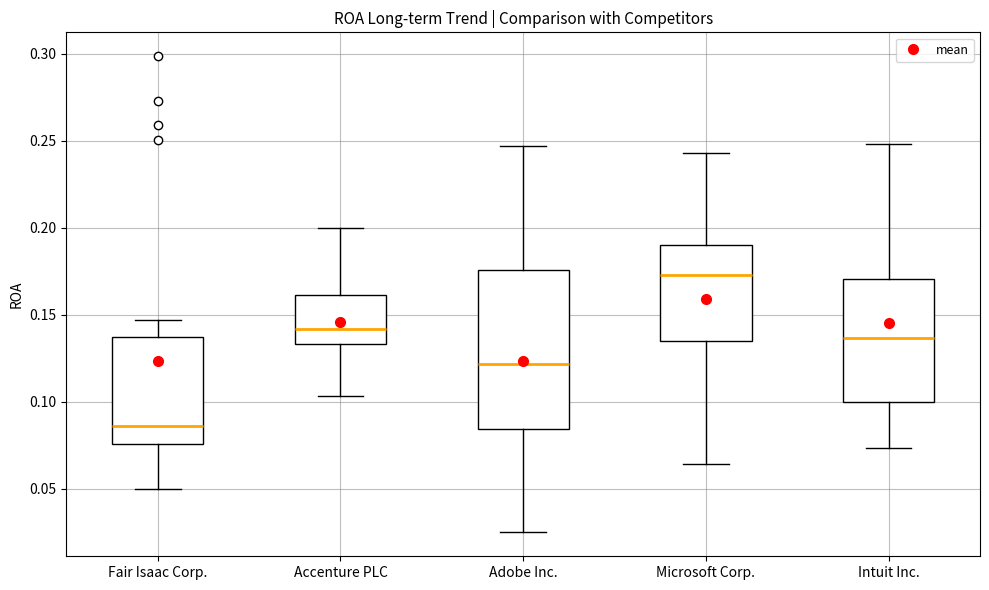

Reading left to right, transcribe this box plot: for each box, give where its median line is, the range the box spans, and where its two whiskers end, as read against the y-axis. The values are not printed on the chart, so give them approximately, as read against the axis.

Fair Isaac Corp.: median 0.085, box 0.075 to 0.135, whiskers 0.050 to 0.145
Accenture PLC: median 0.140, box 0.135 to 0.160, whiskers 0.105 to 0.200
Adobe Inc.: median 0.120, box 0.085 to 0.175, whiskers 0.025 to 0.245
Microsoft Corp.: median 0.175, box 0.135 to 0.190, whiskers 0.065 to 0.245
Intuit Inc.: median 0.135, box 0.100 to 0.170, whiskers 0.075 to 0.250